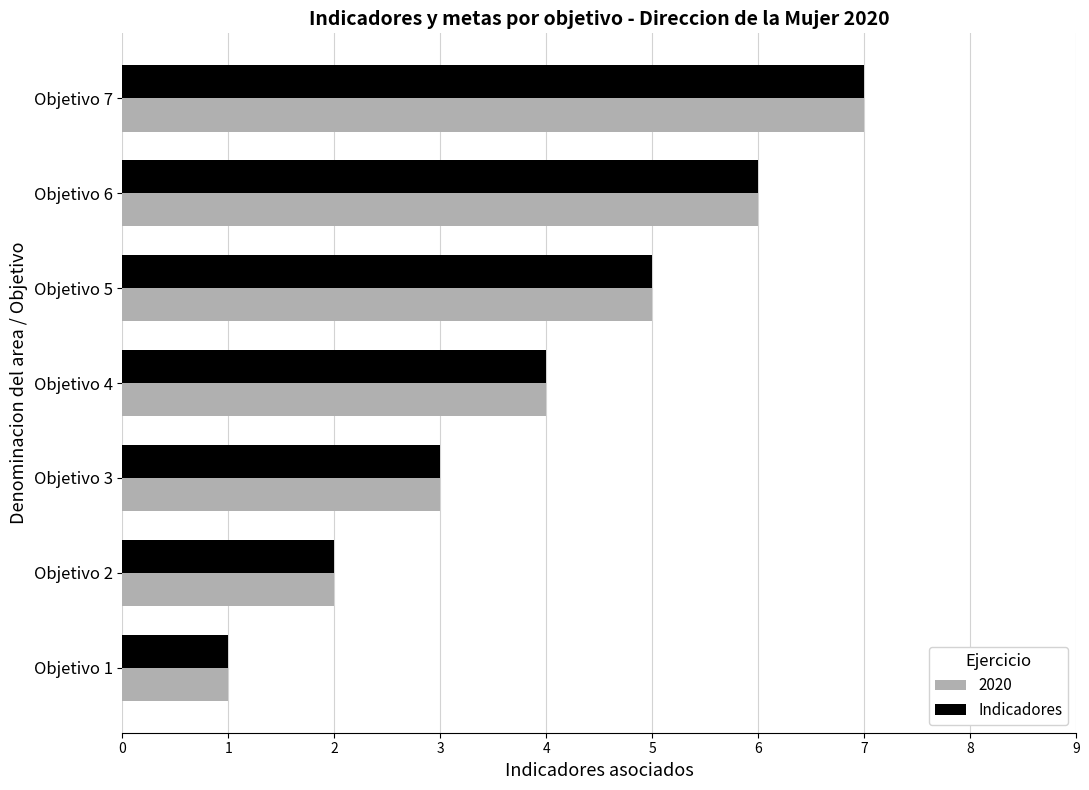

What is the sum of all Indicadores values?

28